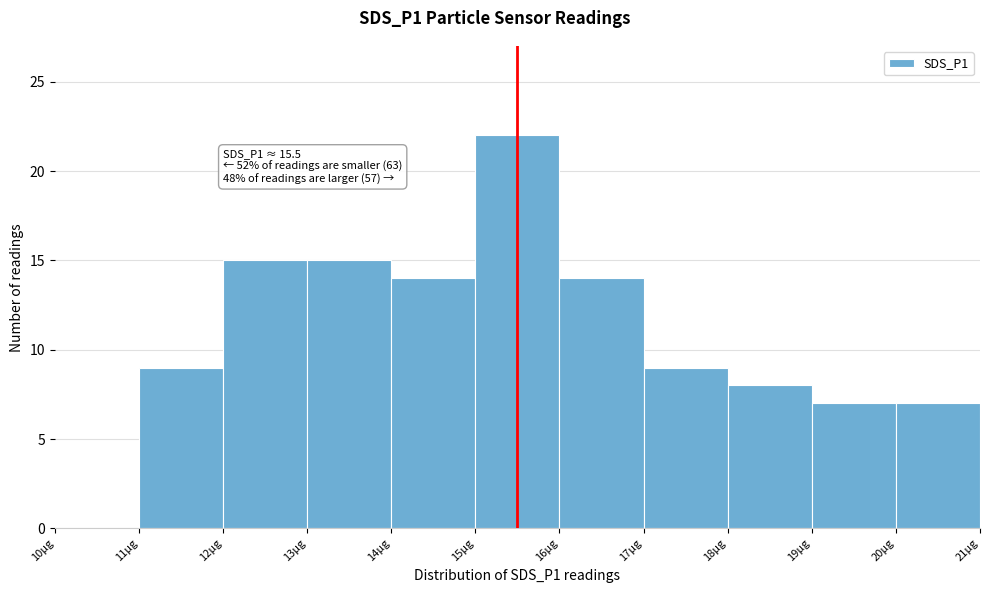

Which range on the x-axis has the tallest bar?

15 to 16